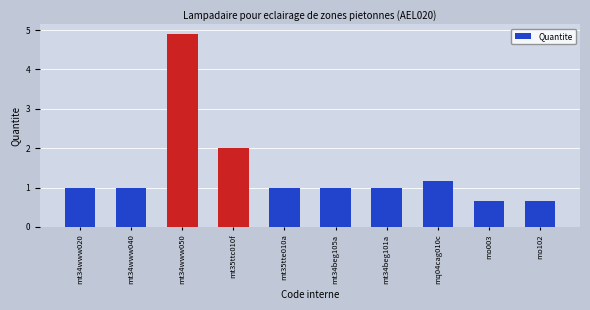

What position from the left is mt34beg101a?

7